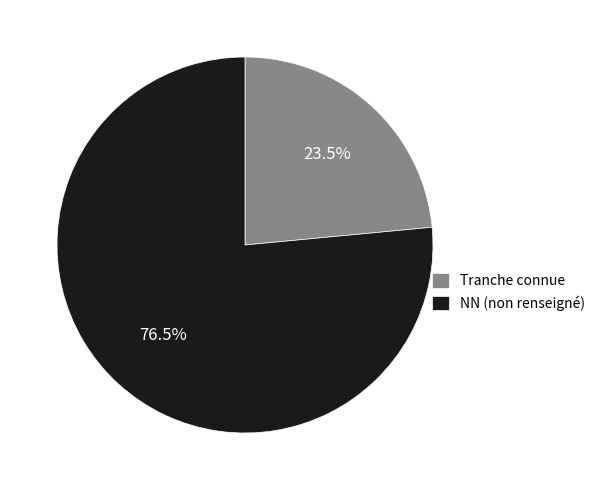

What is the ratio of the value at NN (non renseigné) to the value at Tranche connue?

3.3